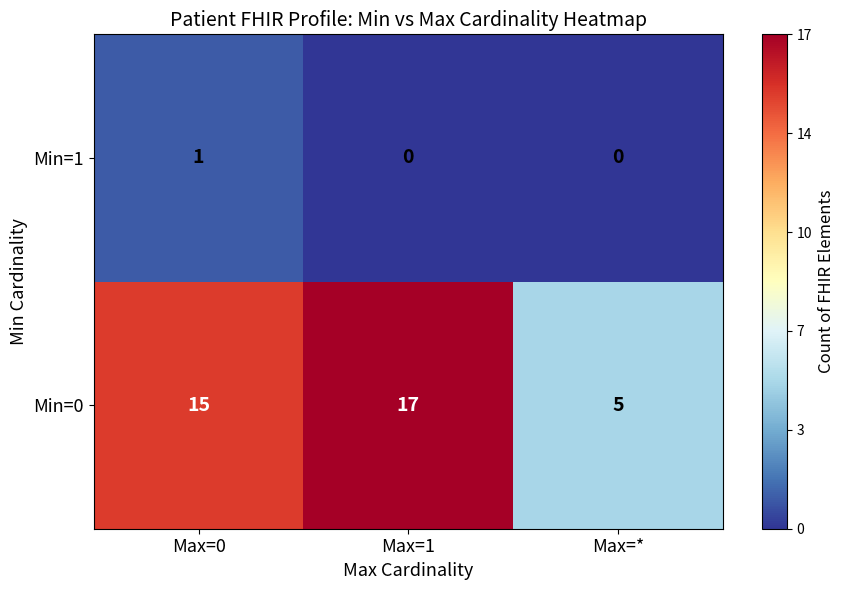

Is the value of Min=0 at Max=1 greater than the value of Min=1 at Max=*?

Yes